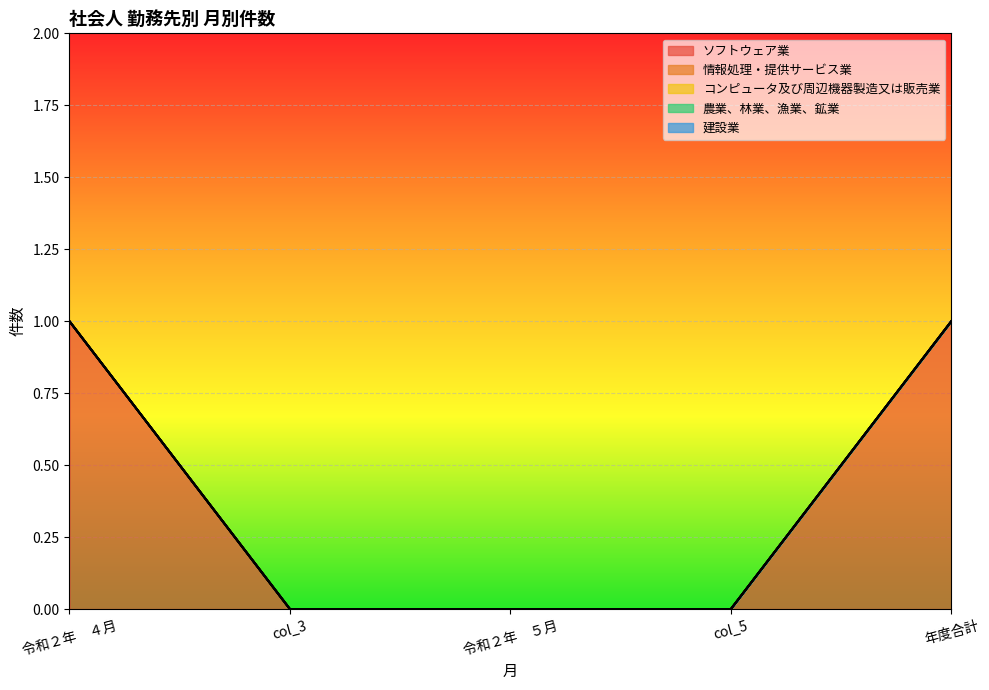

True or false: 情報処理・提供サービス業 and コンピュータ及び周辺機器製造又は販売業 intersect in this chart.

False